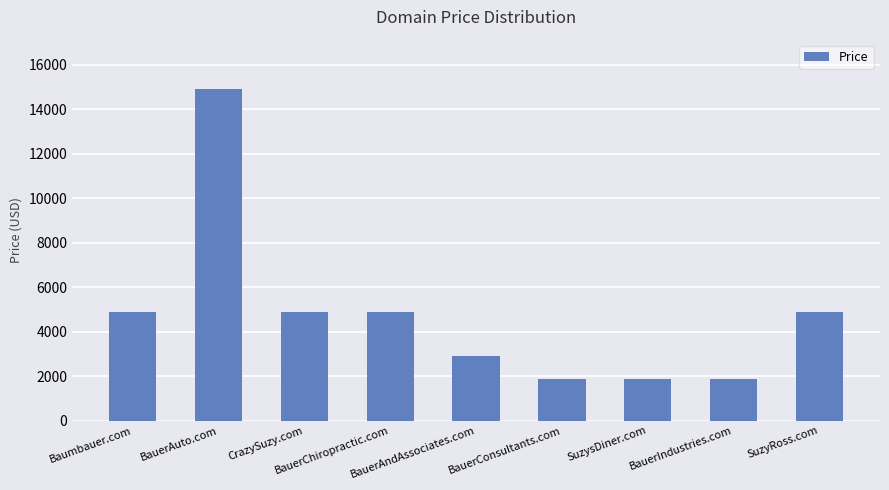

How many bars are there in total?

9